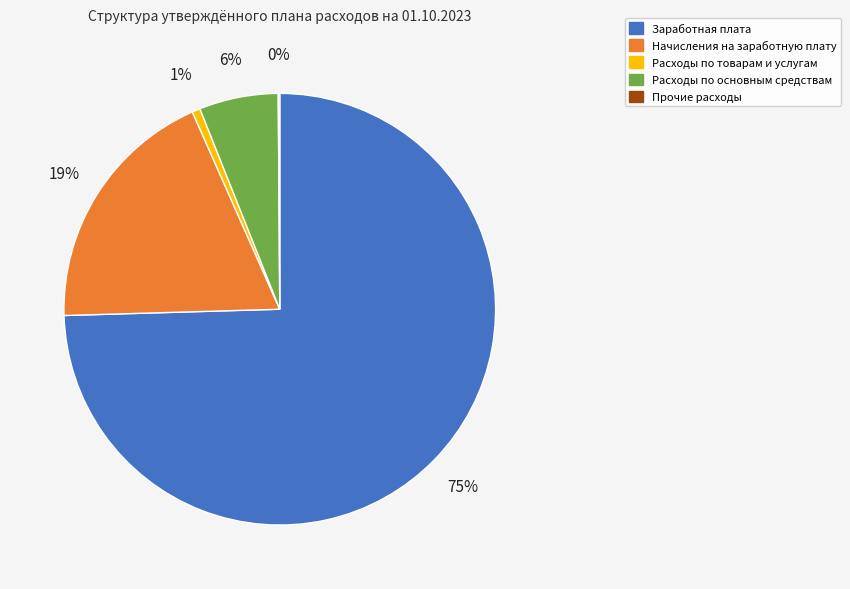

To the nearest percent, what portion does Расходы по основным средствам represent?

6%